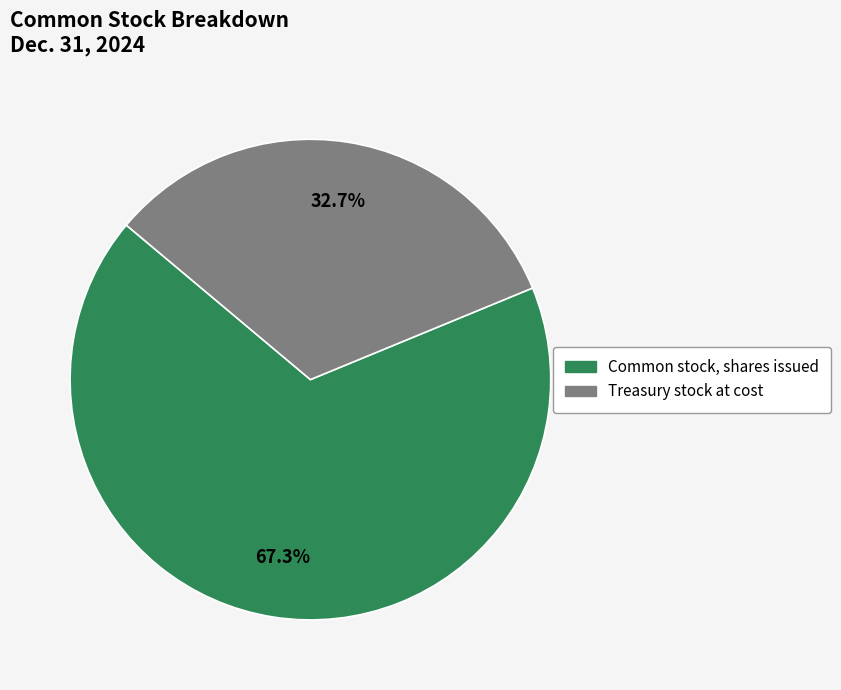

The Treasury stock at cost slice represents 41% of the pie. True or false?

False